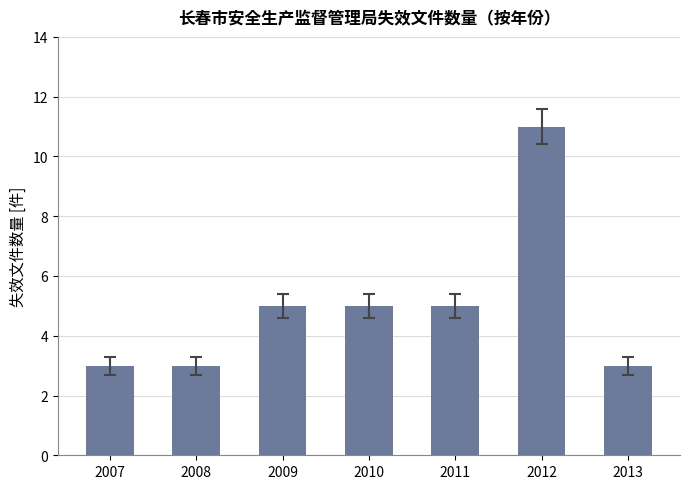

Between 2009 and 2013, which is larger?

2009